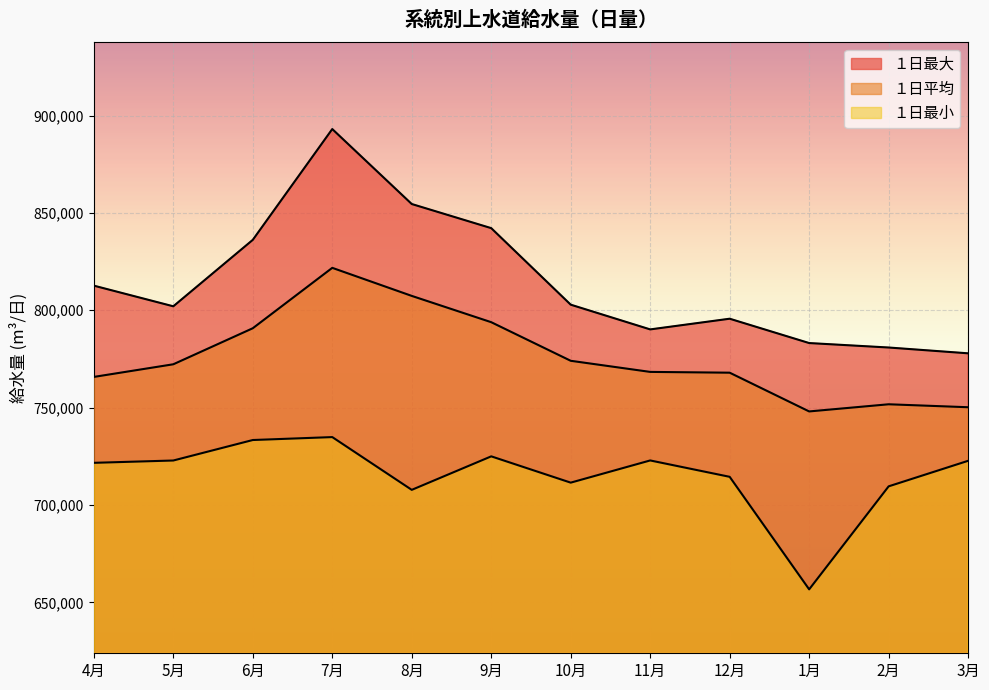

What is the total value across all series at 1月?

2187880